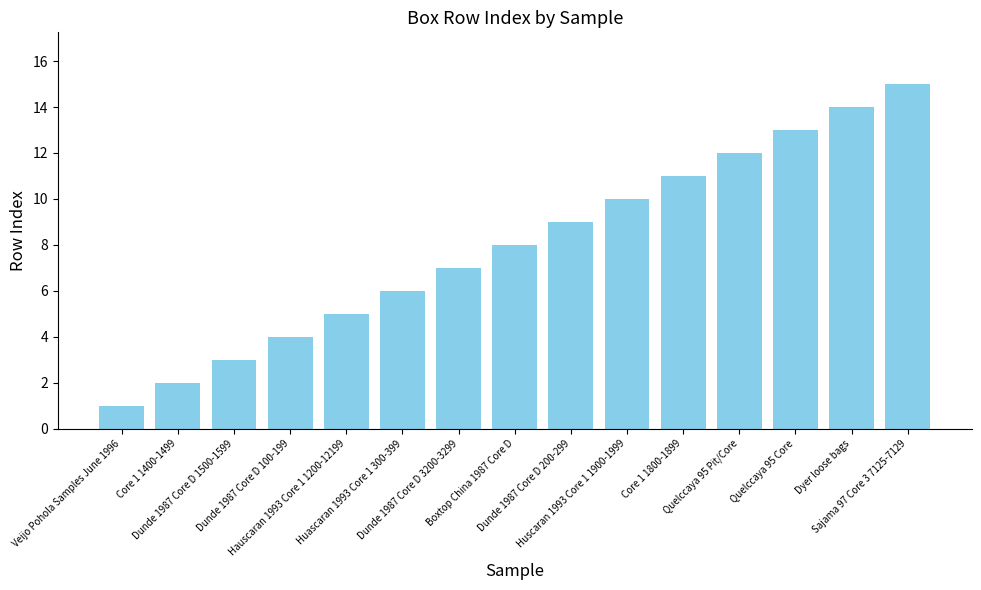

Is it true that the value at Boxtop China 1987 Core D is 13?

False